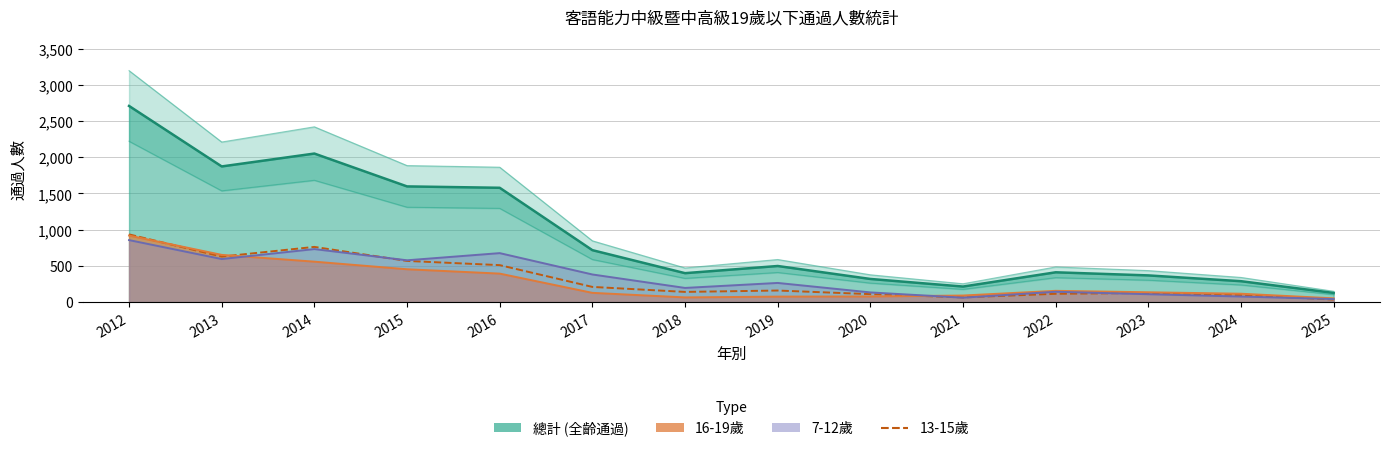

Where is the first local minimum?

2013